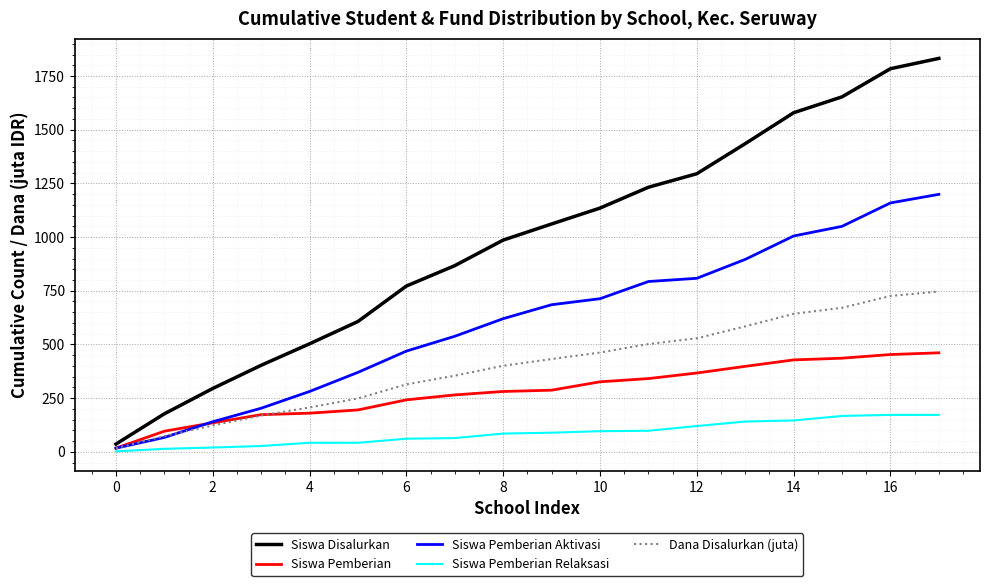

How many series are shown in this chart?

5